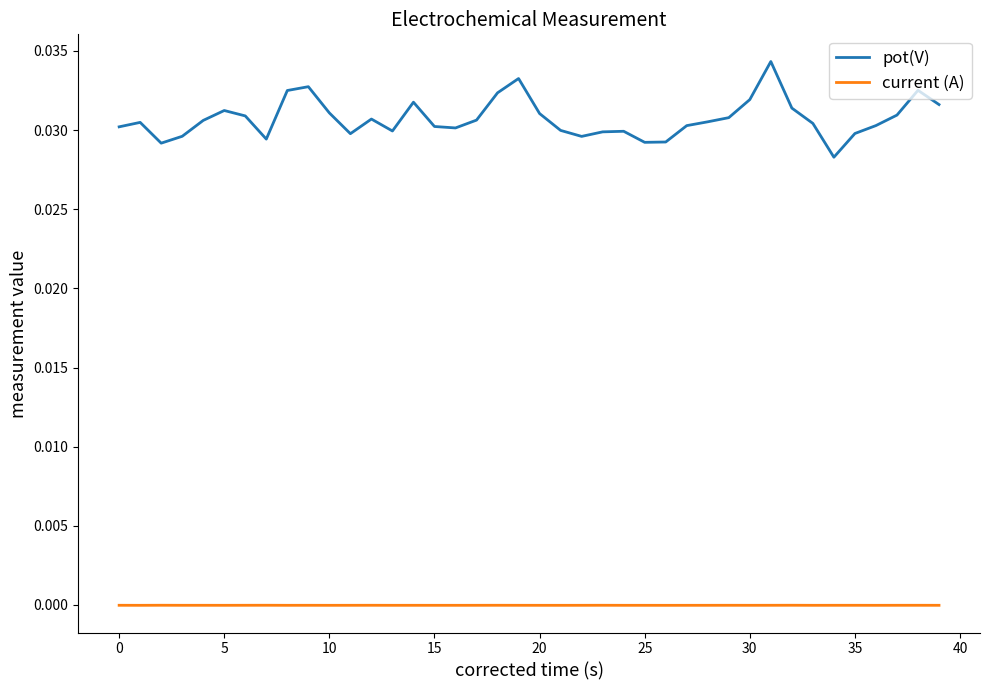

Which series has the widest spread of values?

pot(V)